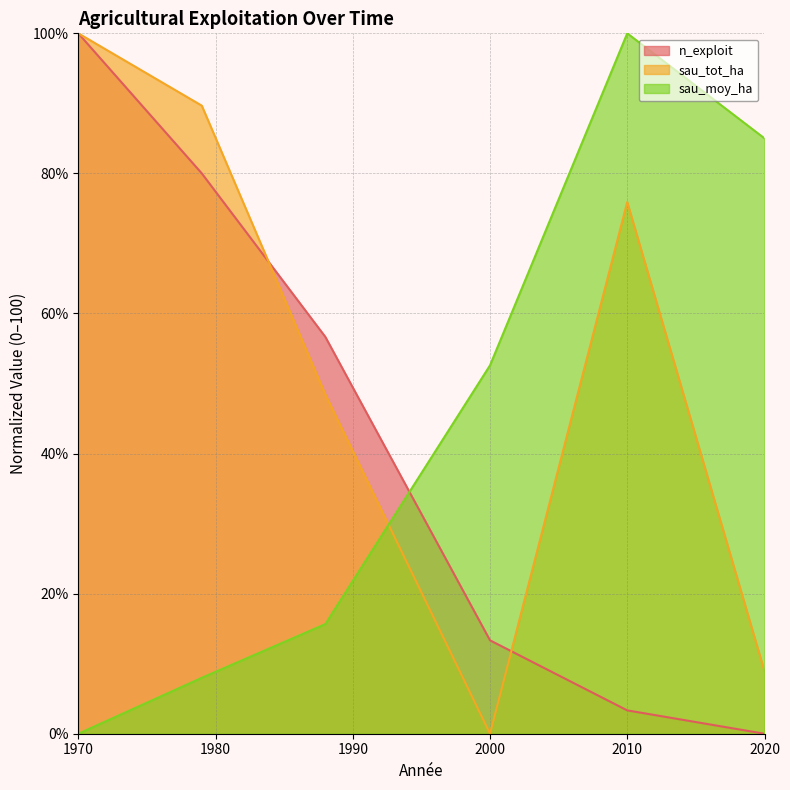

What is the difference between the second highest and second lowest values in the sau_tot_ha series?

80.8